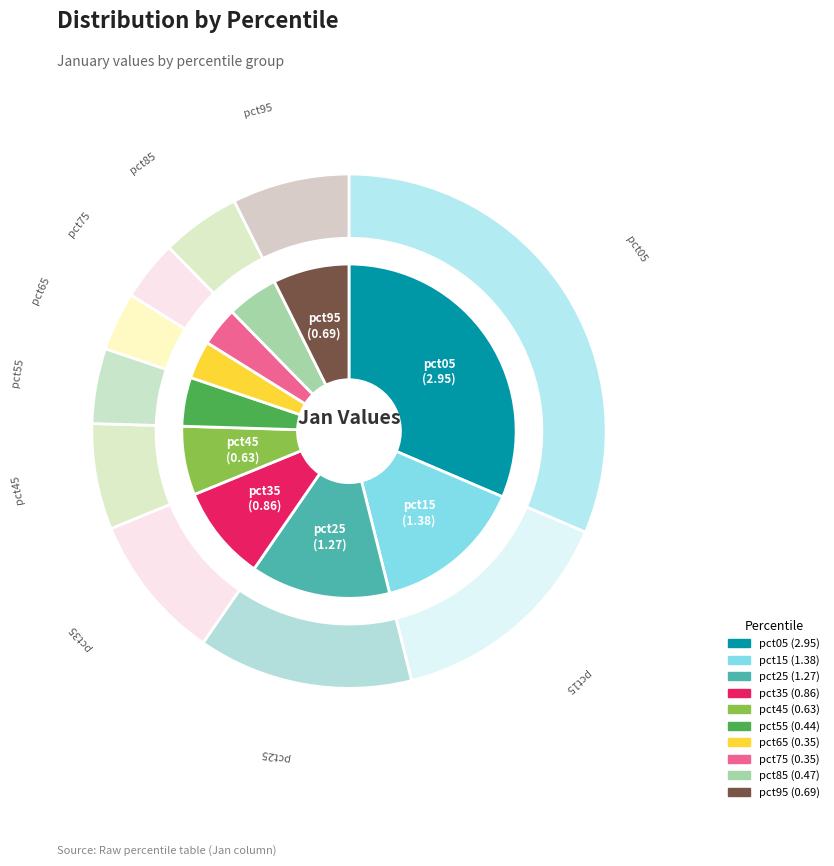

How many slices are in this pie chart?

10